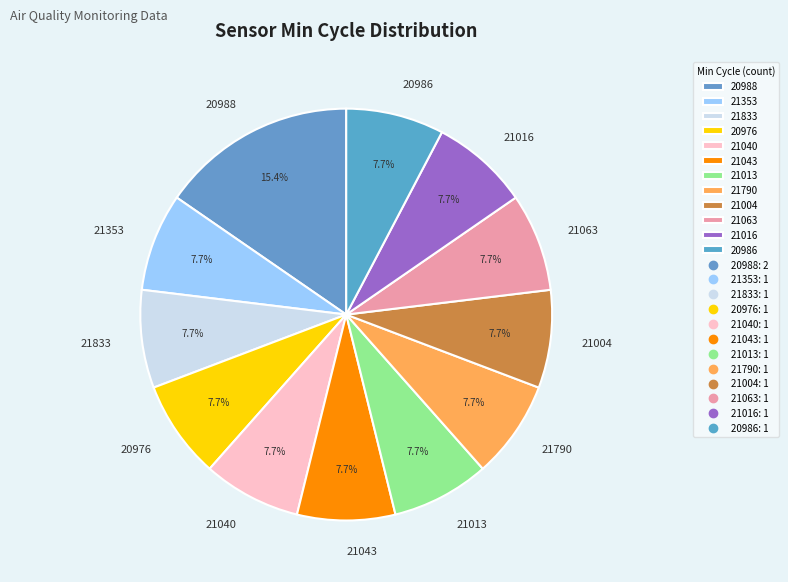

Count the number of slices in the pie.

12